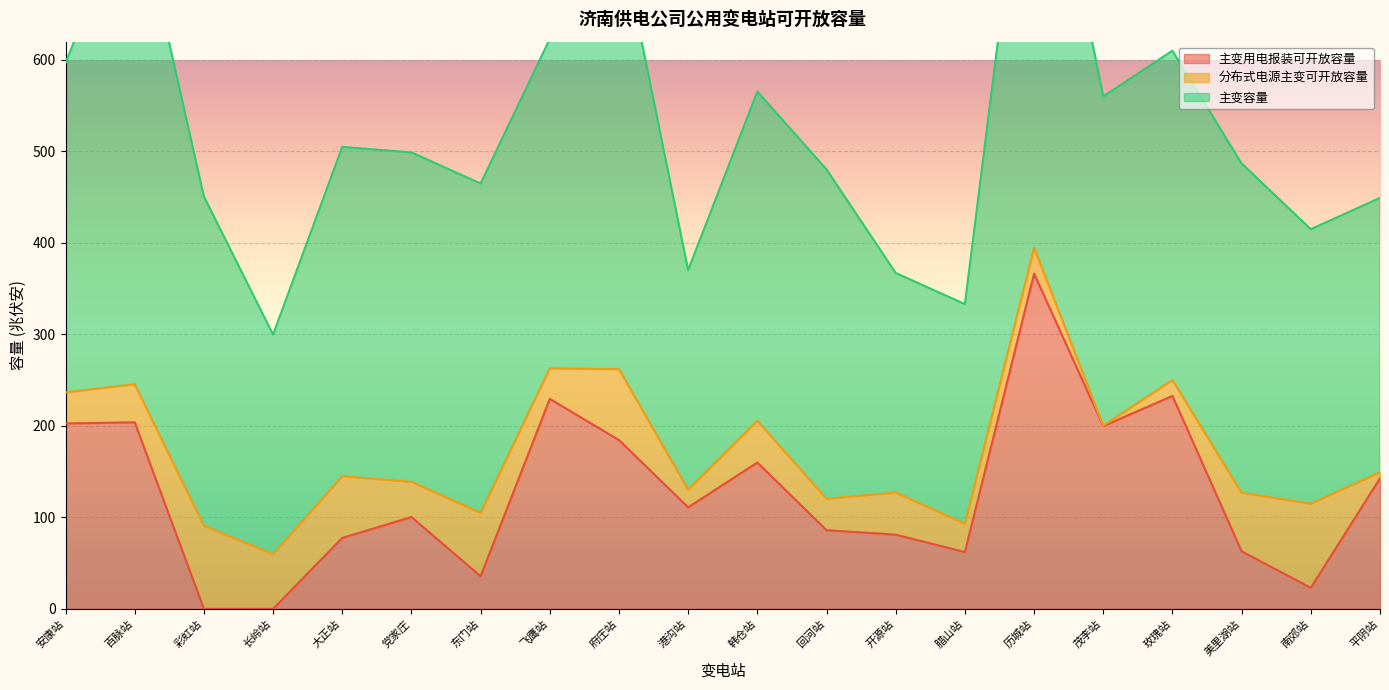

Which series has the largest range (max minus min)?

主变用电报装可开放容量